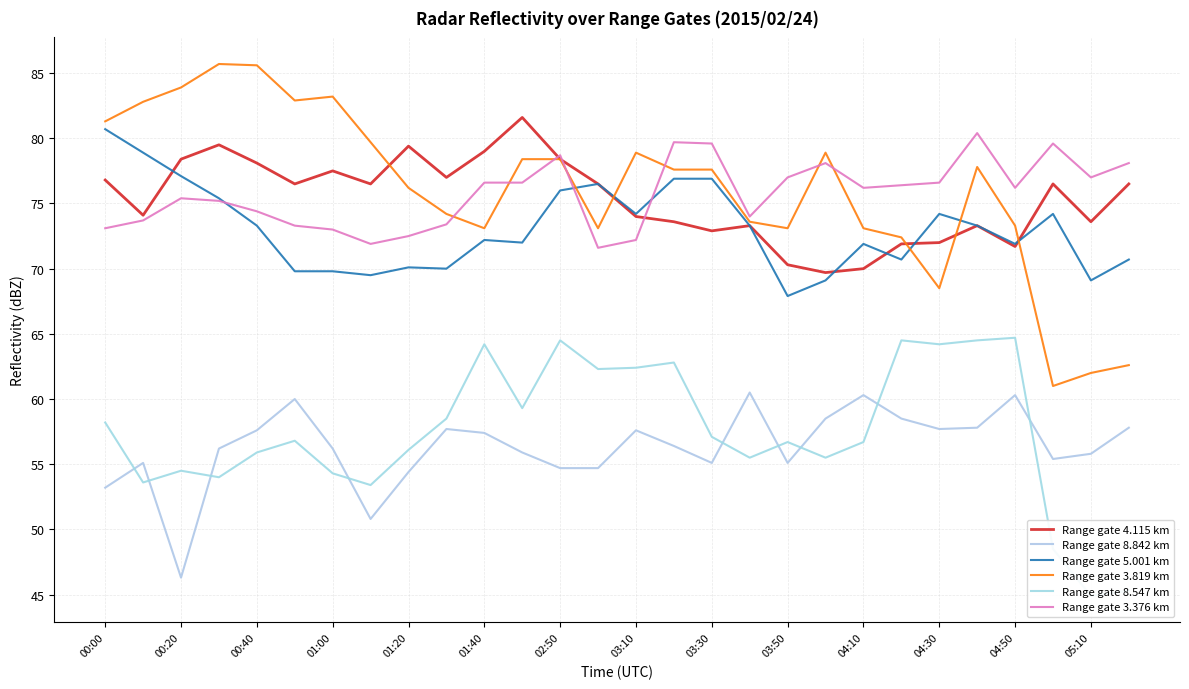

What is the value of the Range gate 8.842 km point at the 7th from the left?

56.2